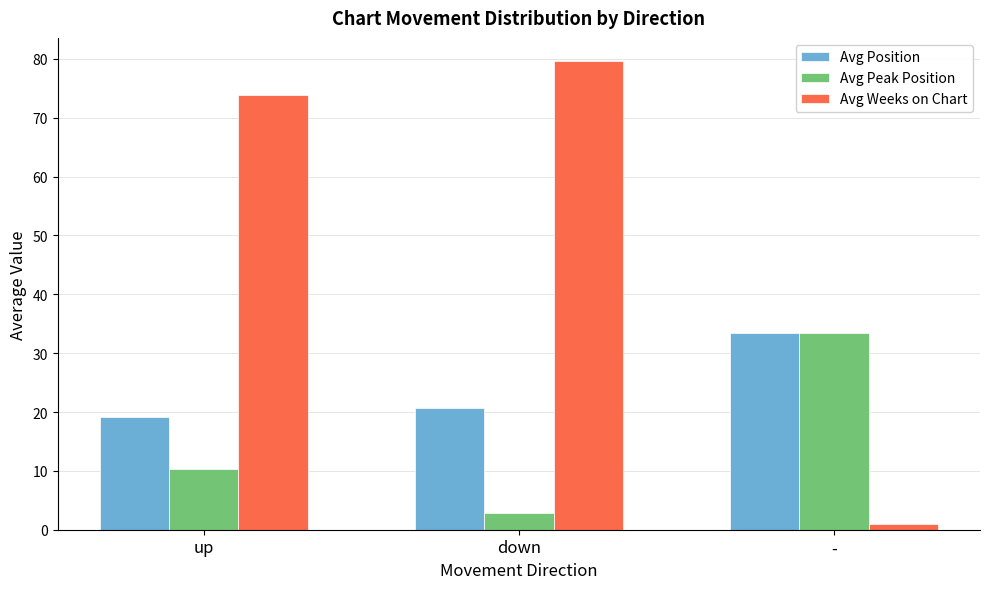

Are the bars grouped side by side (vs. stacked)?

Yes